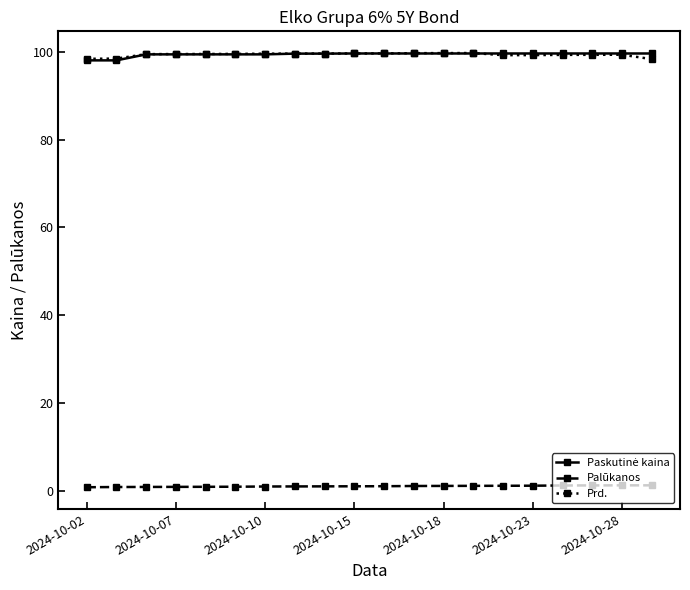

True or false: Palūkanos and Prd. intersect in this chart.

False